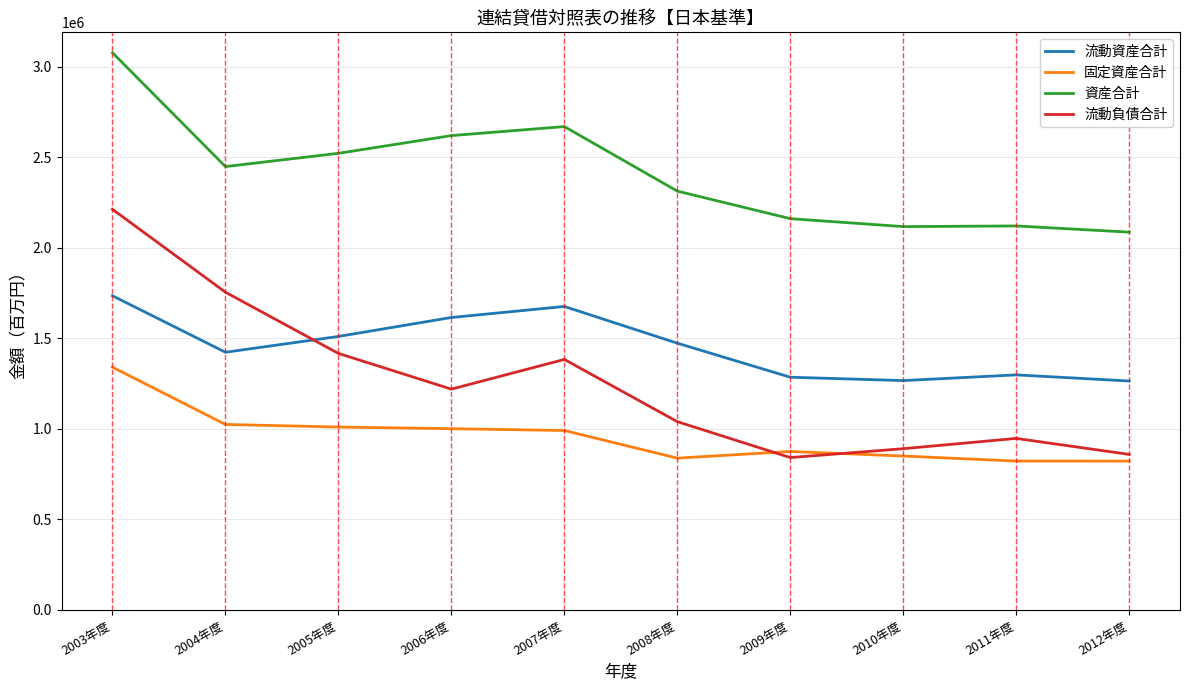

Where is the first local maximum for 流動資産合計?

2007年度